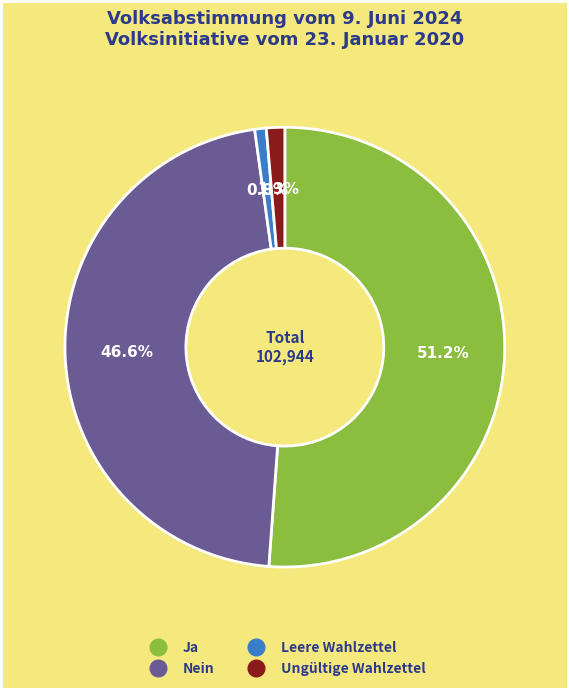

To the nearest percent, what portion does Leere Wahlzettel represent?

1%